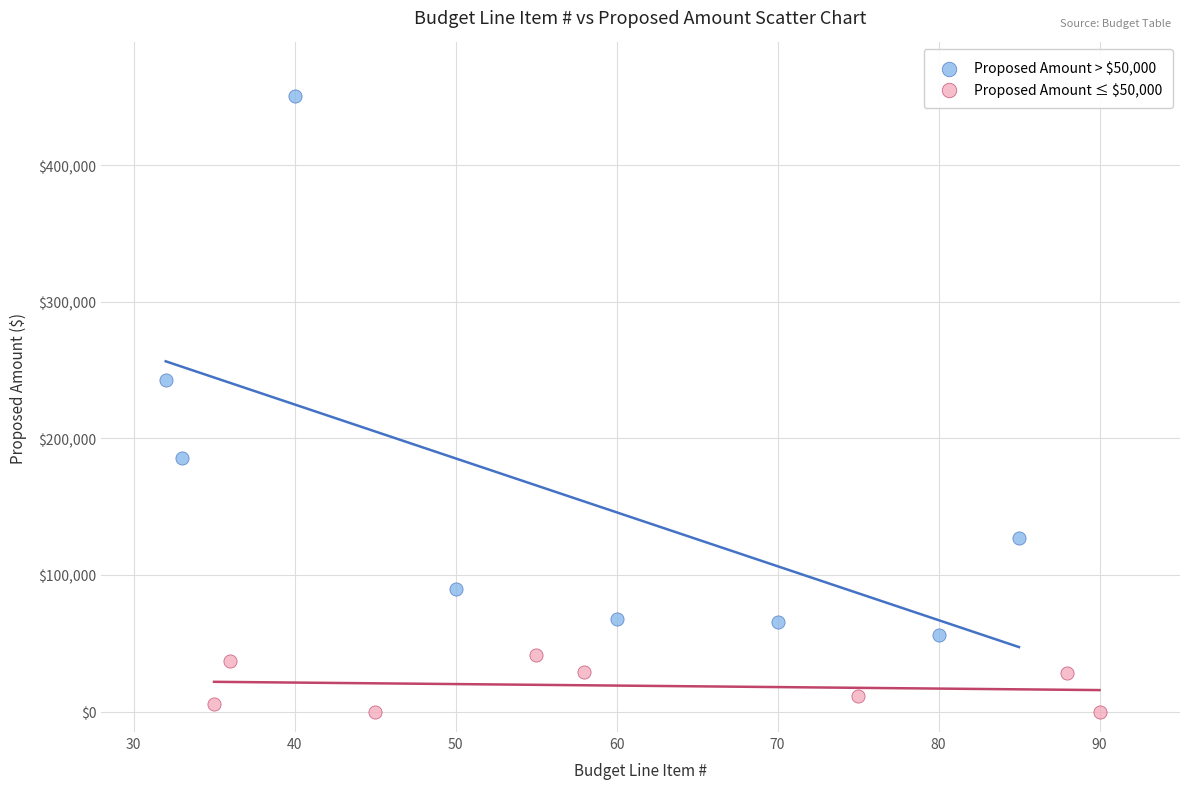

Which series contains the highest Y value?

Proposed Amount > $50,000